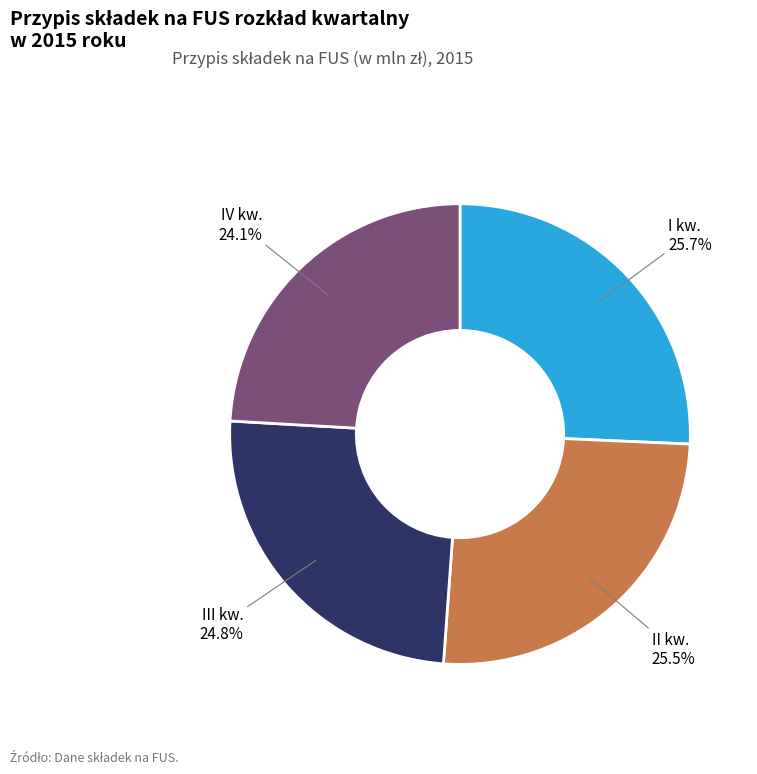

Which has a higher value, II kw. or IV kw.?

II kw.